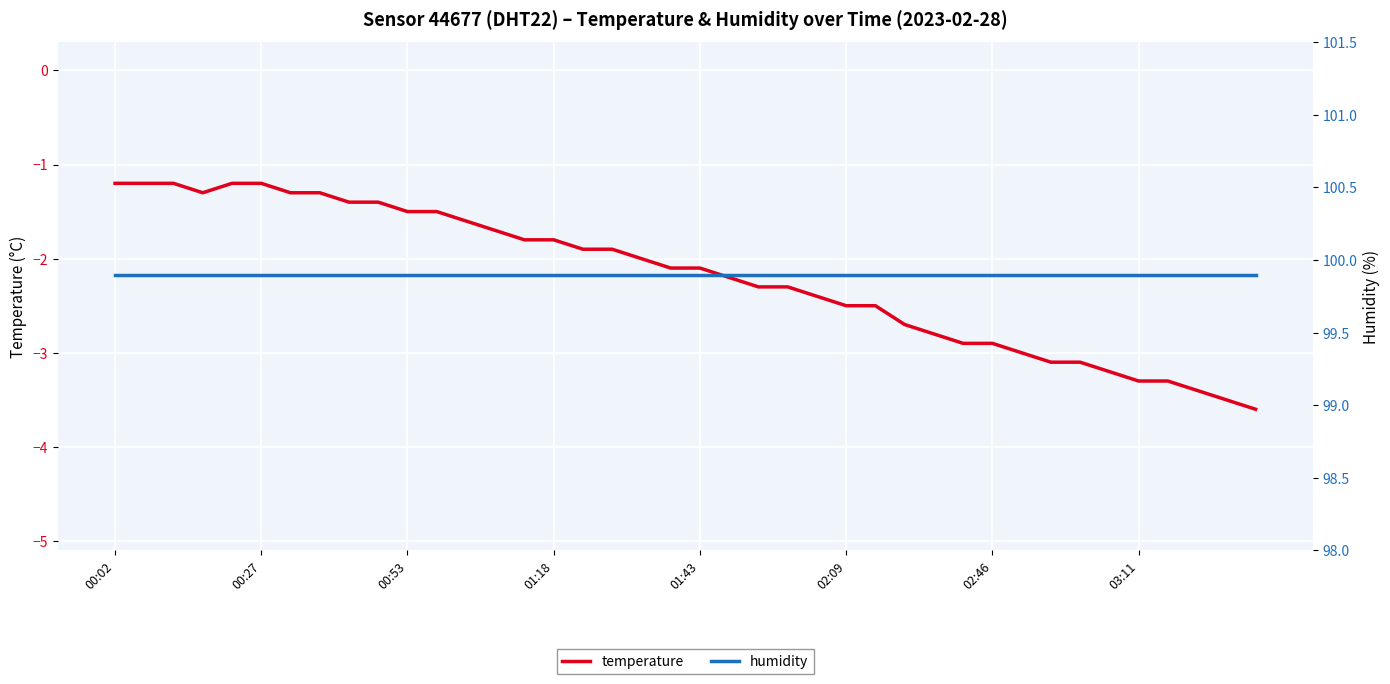

How many lines are shown in the chart?

2